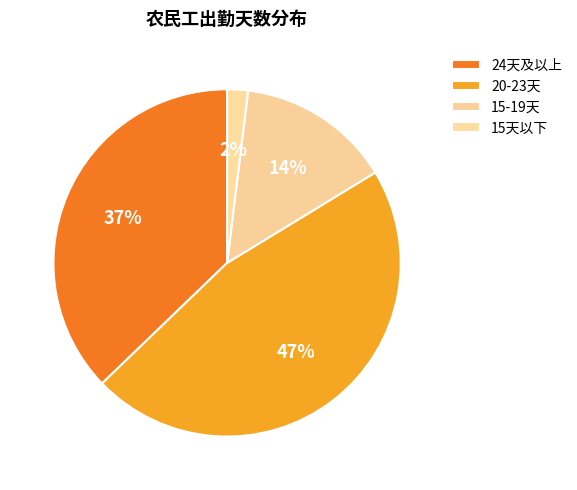

How many segments does this pie chart have?

4